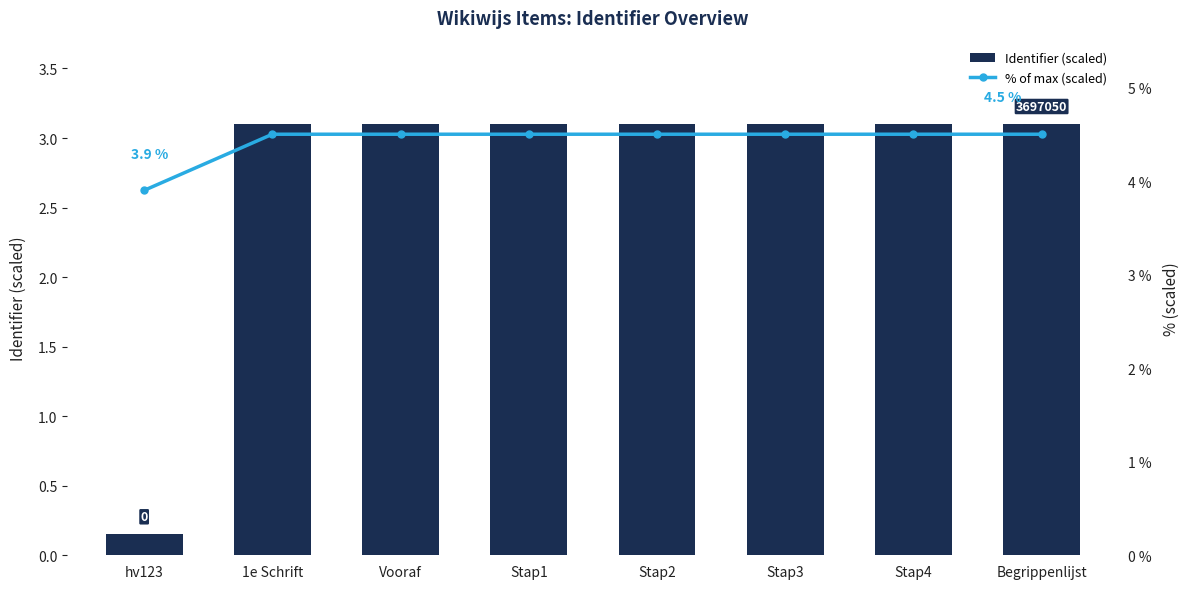

What is the lowest value of the % of max (scaled) series?

3.9